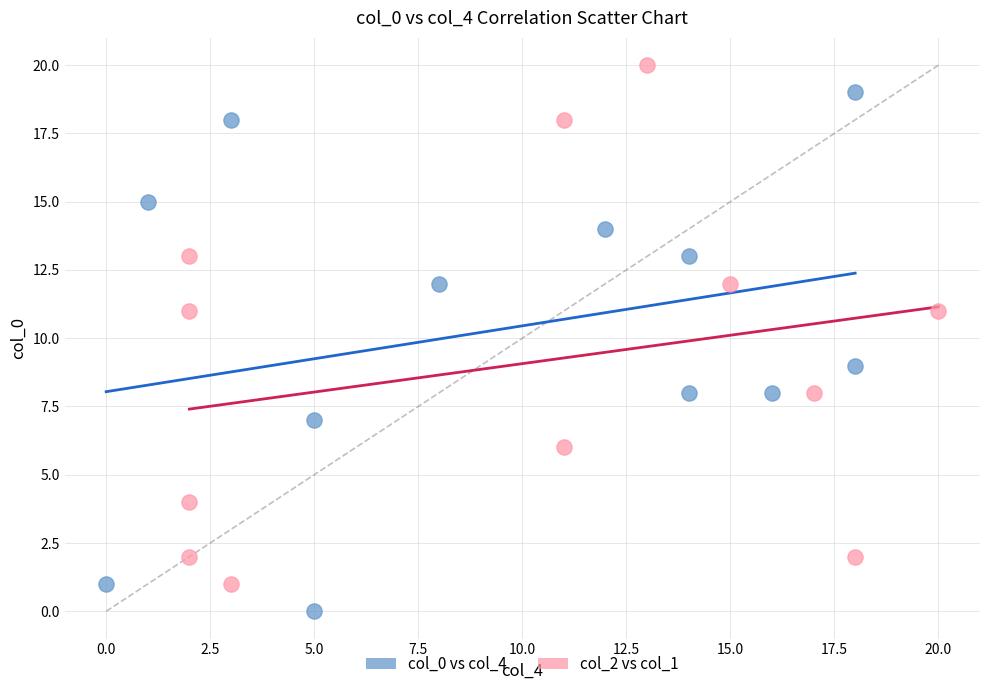

Which series reaches the maximum Y coordinate?

col_2 vs col_1